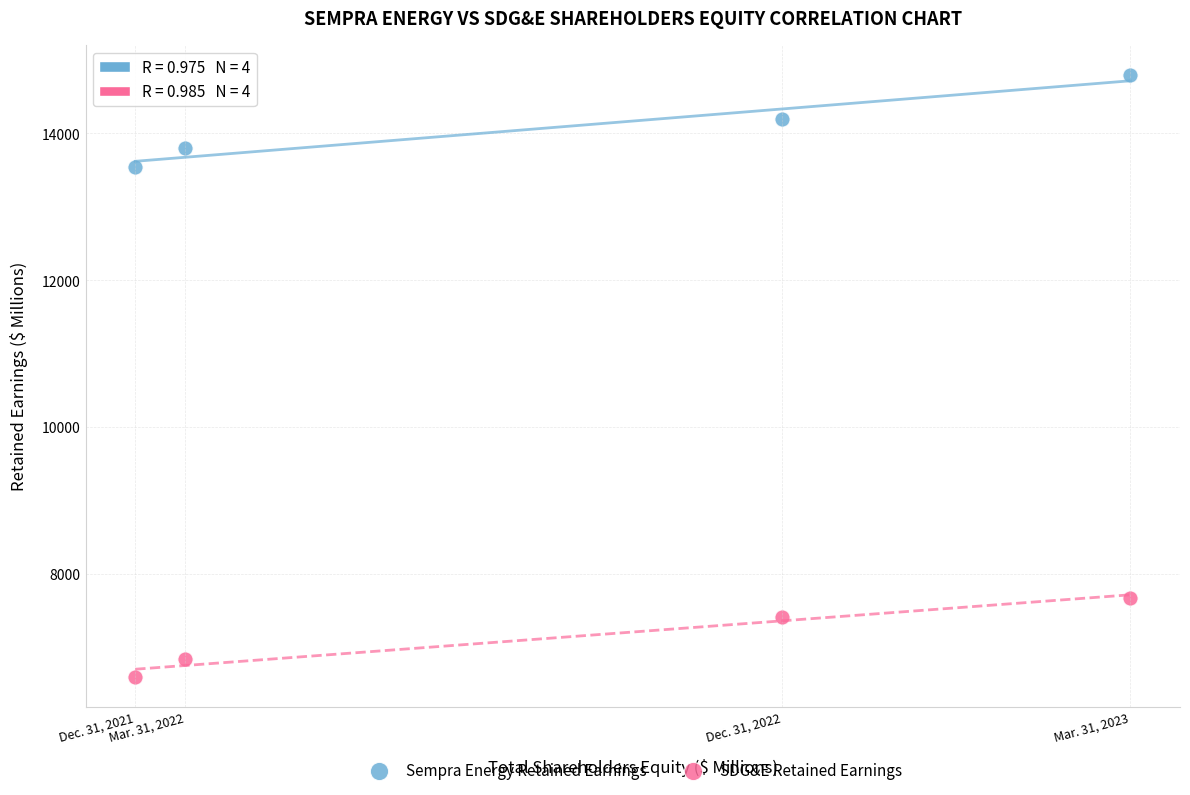

Across all series, what Y value is closest to 10697?

13548